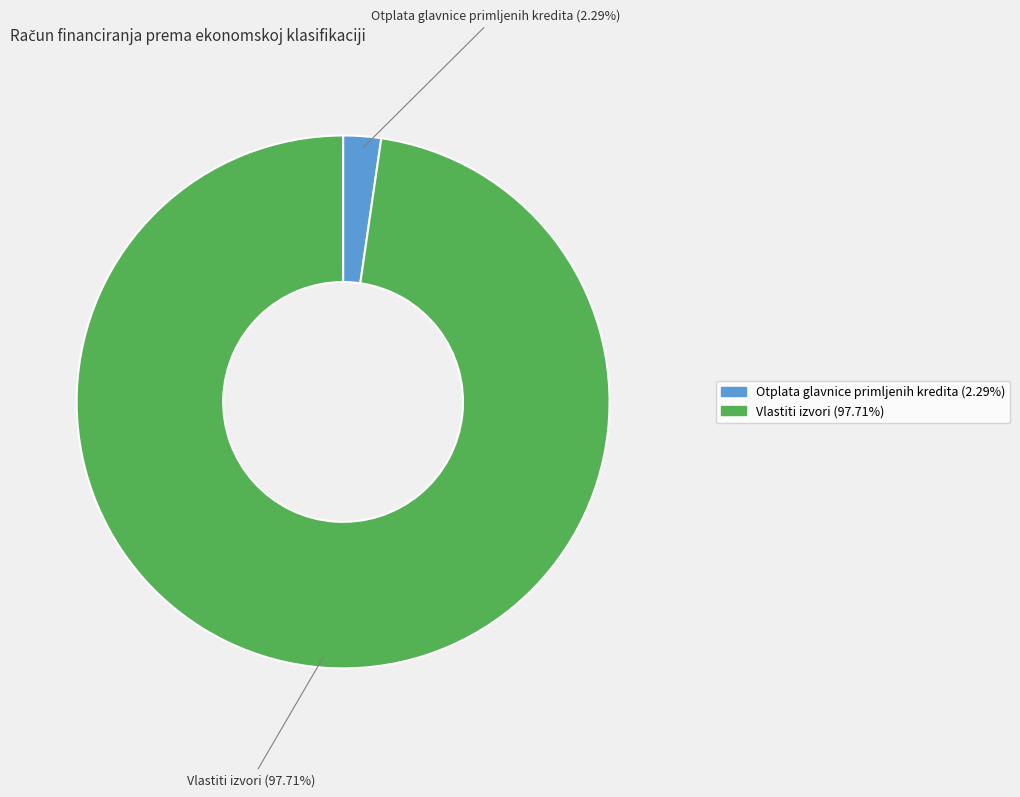

Is there a majority slice in this chart?

Yes